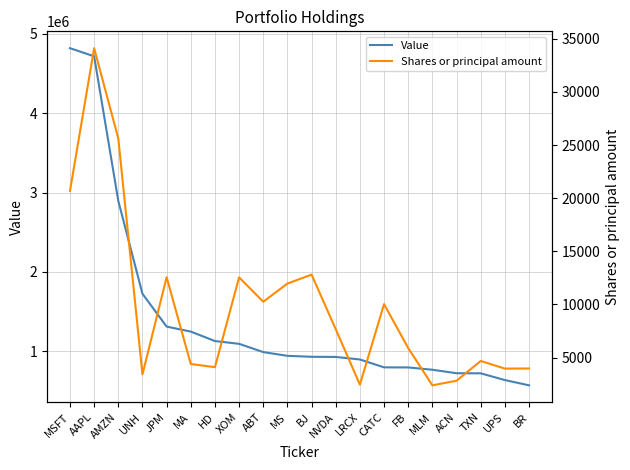

The value of Value at HD is 315114. True or false?

False